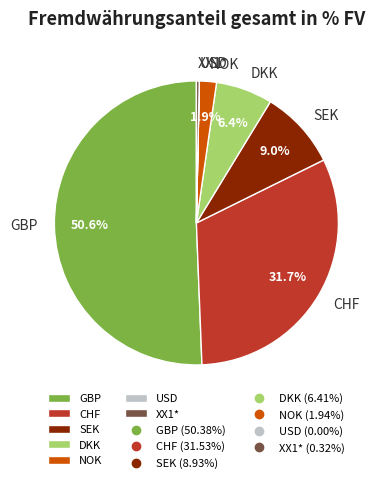

Is DKK the majority of the pie?

No